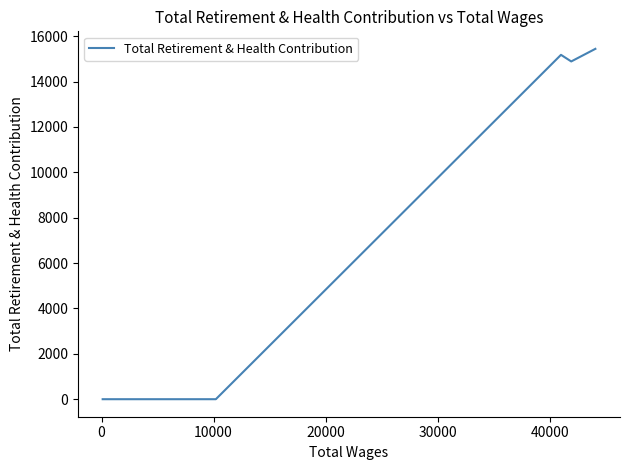

What is the sum of all values?

45498